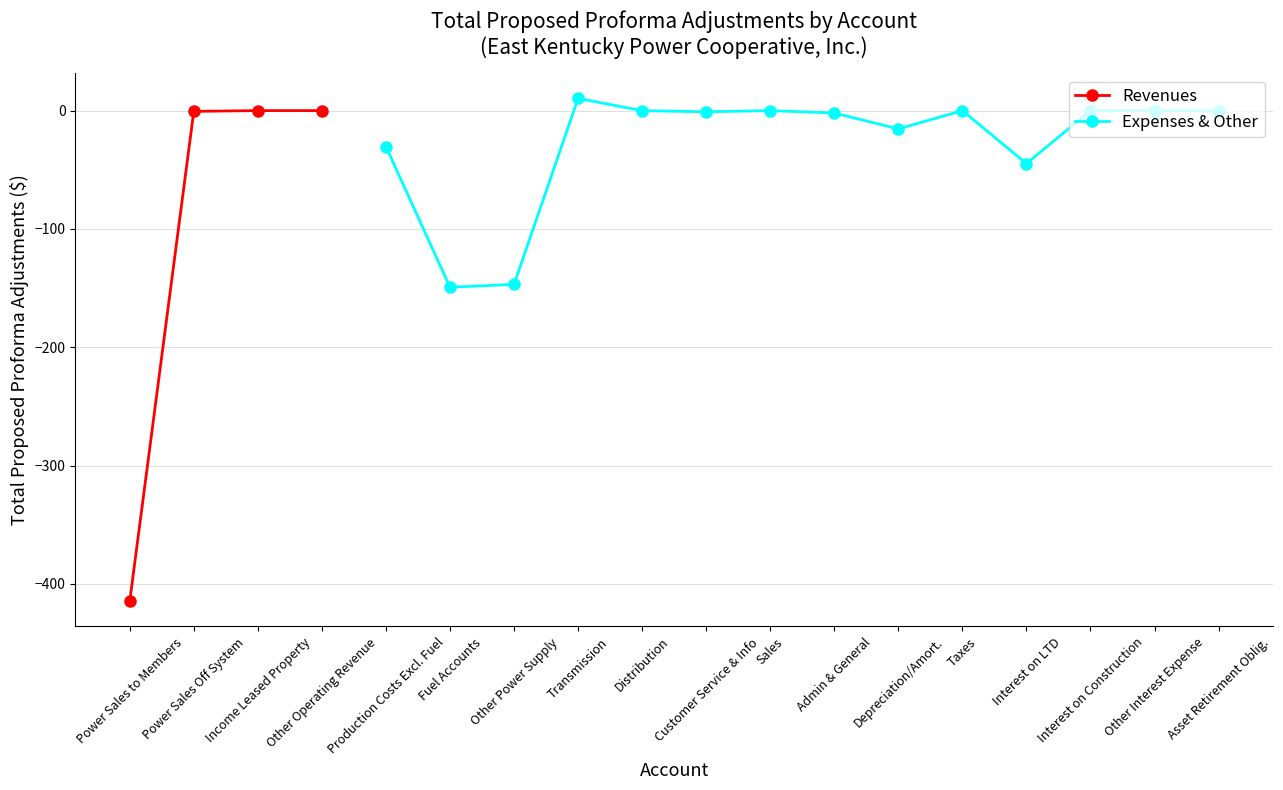

True or false: Revenues has more than 1 points higher than both neighbors.

False